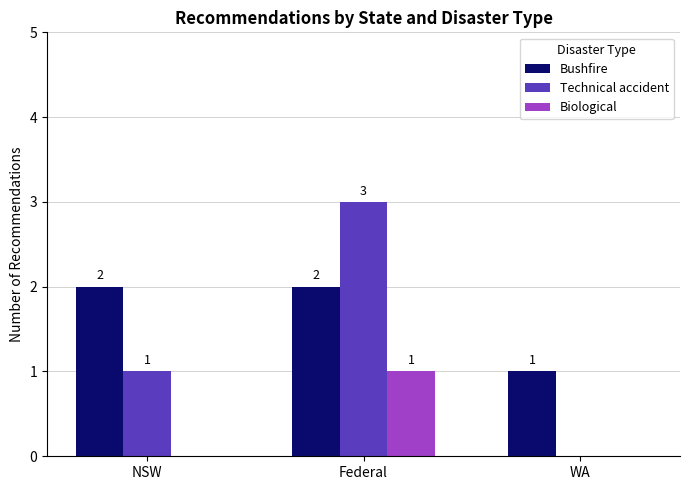

Between Federal and WA, which series saw the biggest shift?

Technical accident